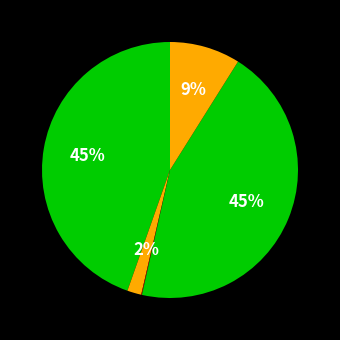

How many segments does this pie chart have?

5